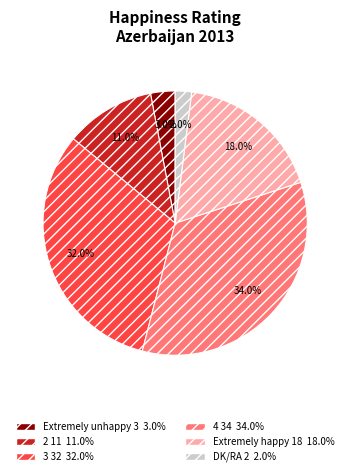

Does 2 represent more than half of the total?

No